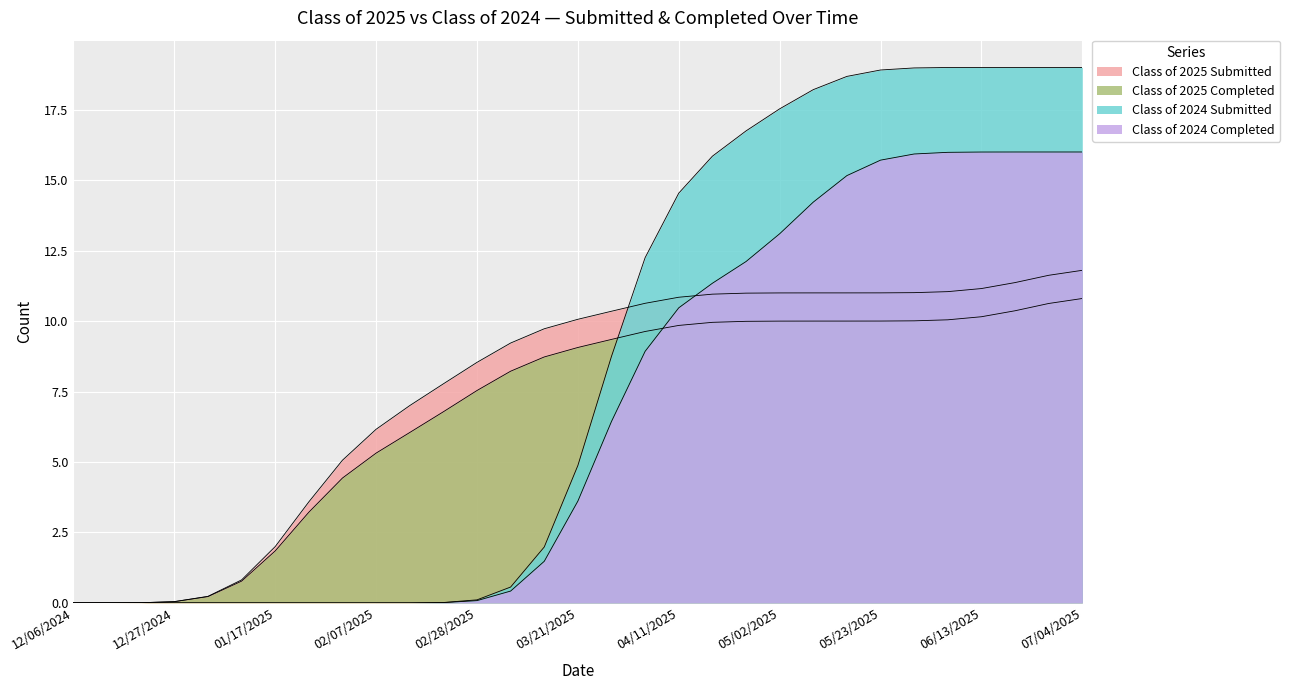

At which category does the chart reach its minimum across all series?

12/06/2024